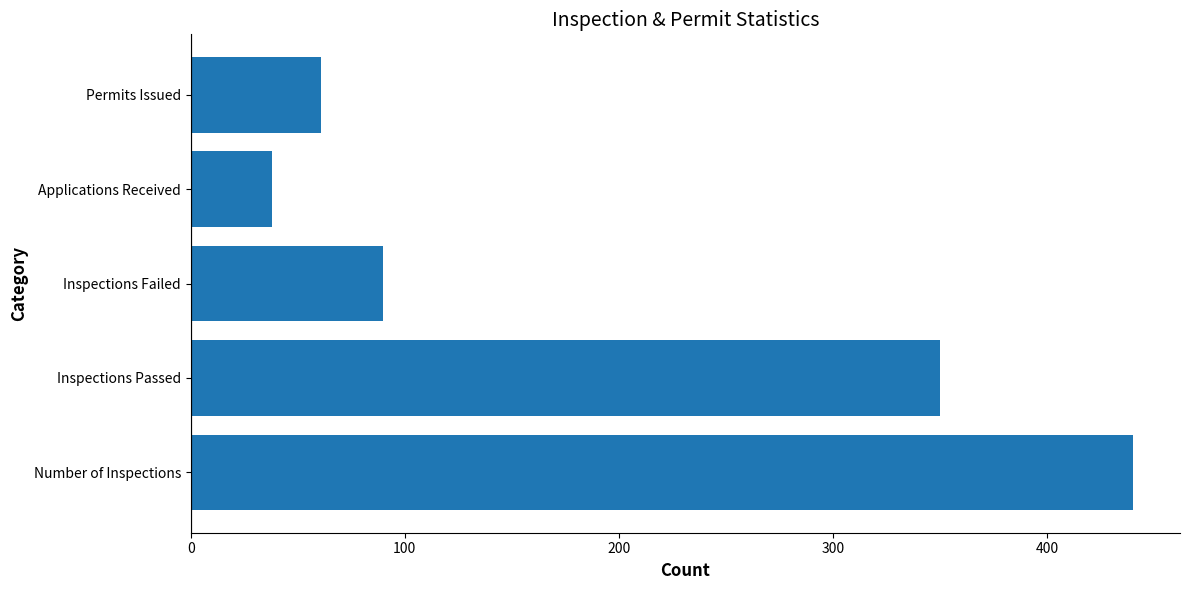

List the labels in order of value, largest first.

Number of Inspections, Inspections Passed, Inspections Failed, Permits Issued, Applications Received